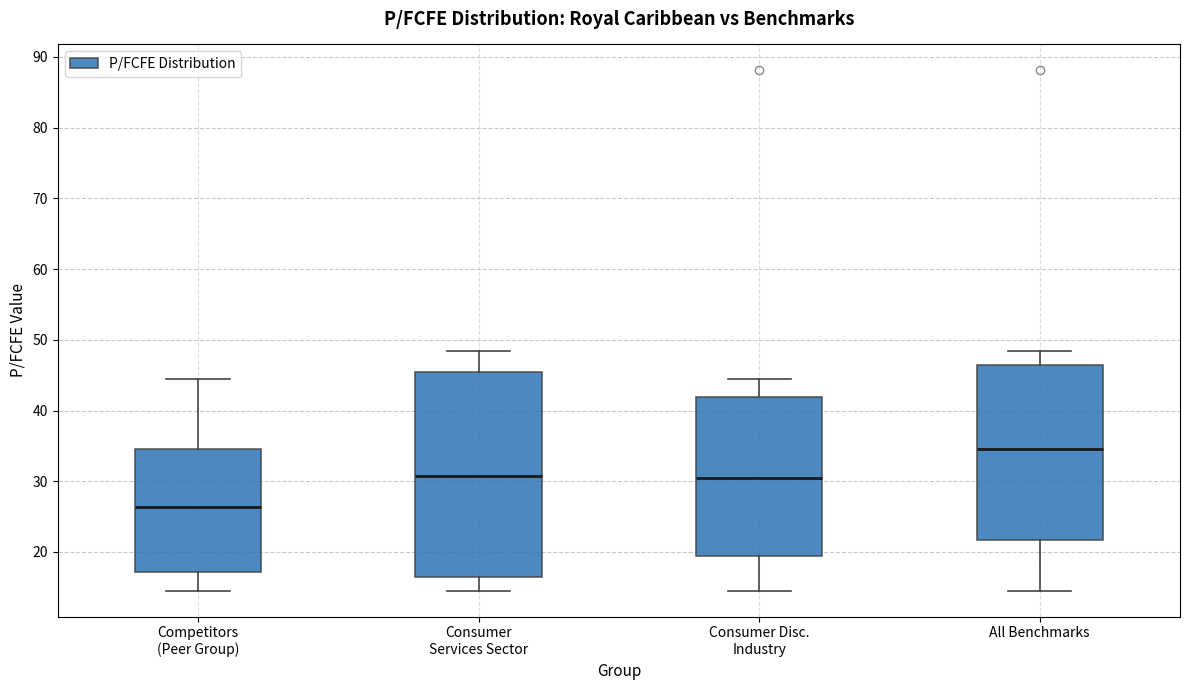

Which box has the lowest median line?

Competitors (Peer Group)